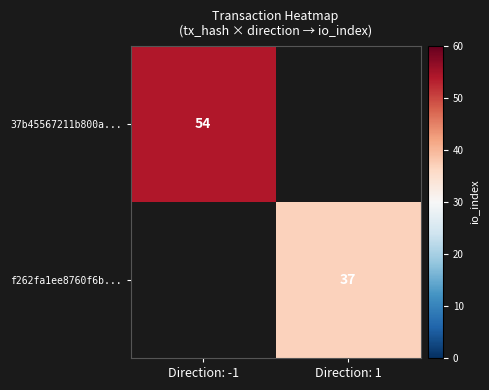

True or false: 37b45567211b800a... has a value of 21 at Direction: -1.

False